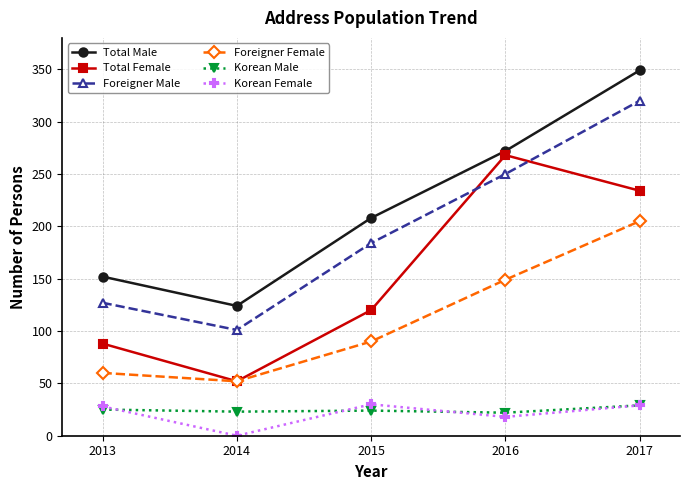

The Korean Male series shows 22 at 2016. True or false?

True